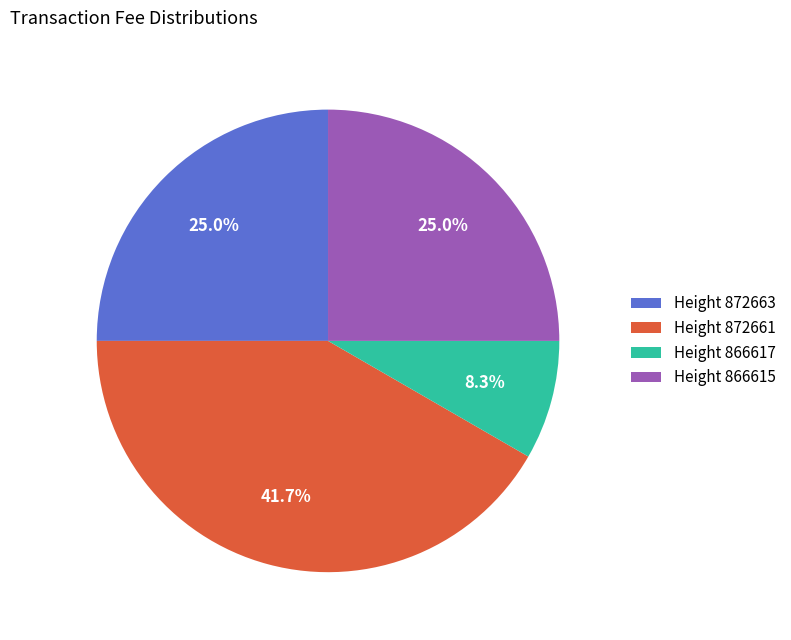

Which slice is the largest?

Height 872661